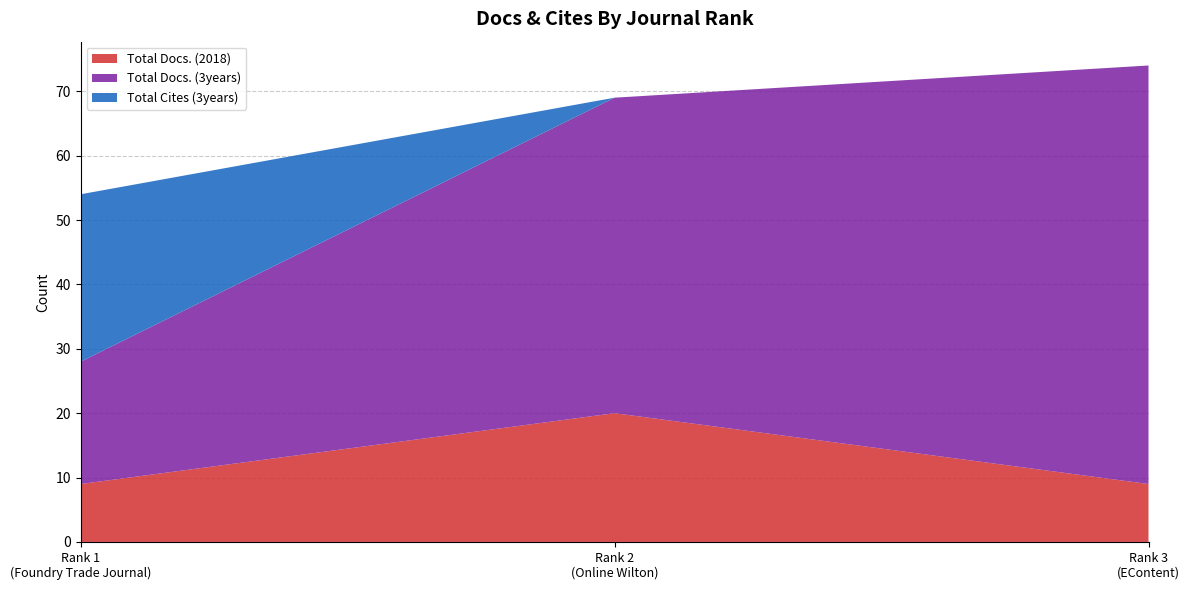

Reading left to right, list all the values displayed in this chart.

Total Docs. (2018): 9	20	9
Total Docs. (3years): 19	49	65
Total Cites (3years): 26	0	0